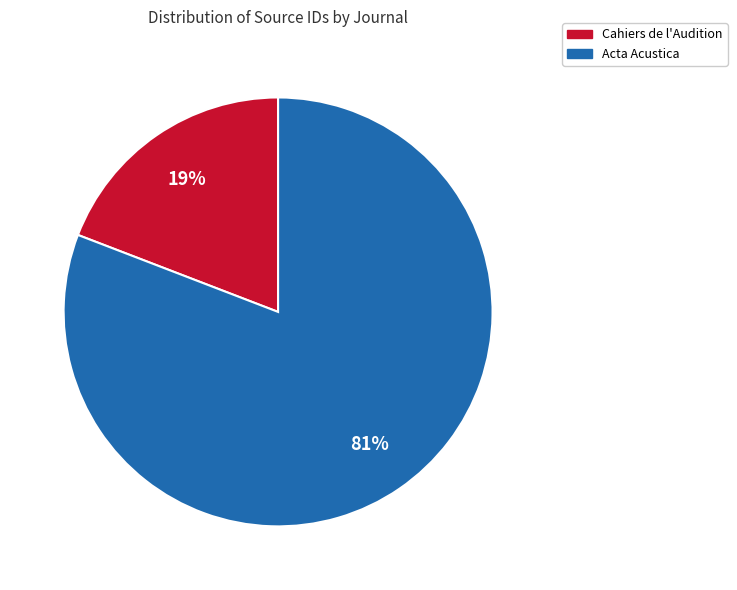

Rank the categories by value from highest to lowest.

Acta Acustica, Cahiers de l'Audition